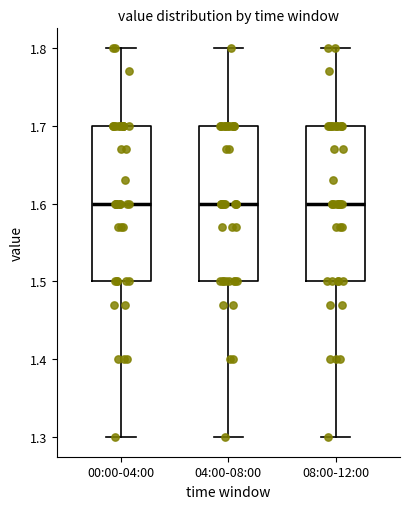

Reading left to right, read every box against the y-axis: the position of its median line, the range the box covers, and the ends of its whiskers. The values are not printed on the chart, so give them approximately, as read against the axis.

00:00-04:00: median 1.6, box 1.5 to 1.7, whiskers 1.3 to 1.8
04:00-08:00: median 1.6, box 1.5 to 1.7, whiskers 1.3 to 1.8
08:00-12:00: median 1.6, box 1.5 to 1.7, whiskers 1.3 to 1.8